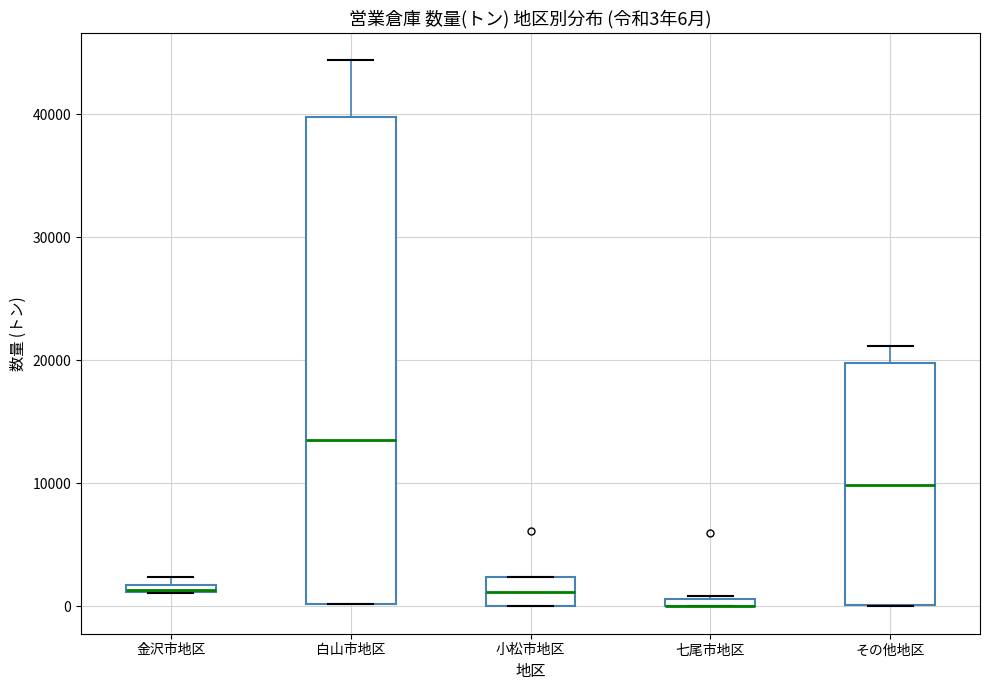

Comparing the boxes themselves (not the whiskers), which one is the tallest?

白山市地区